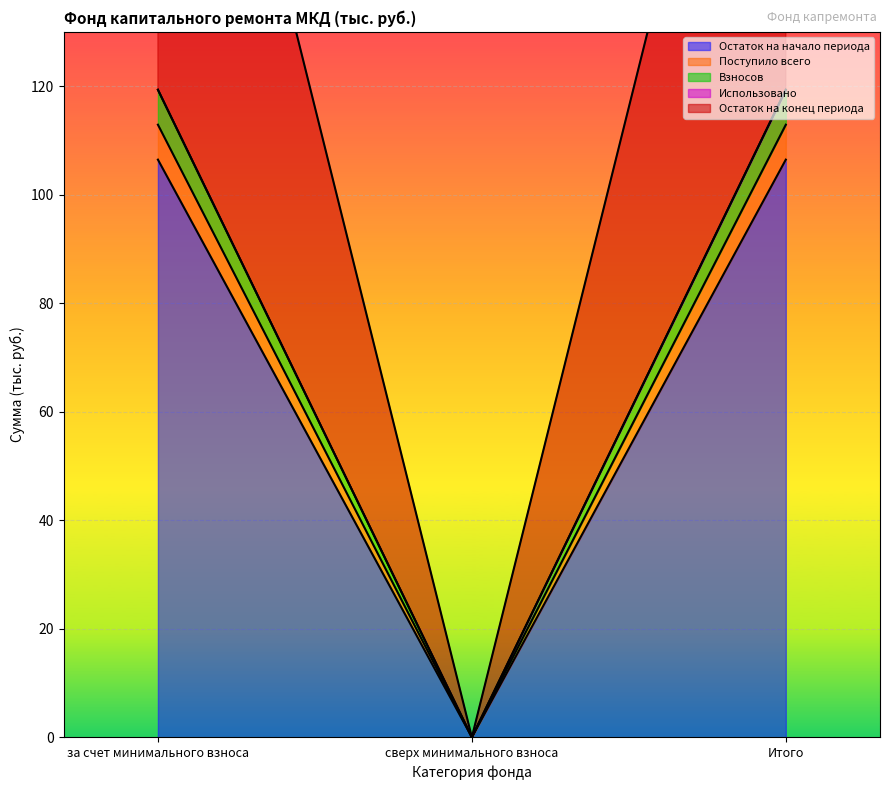

What is the total value across all series at Итого?

458.0